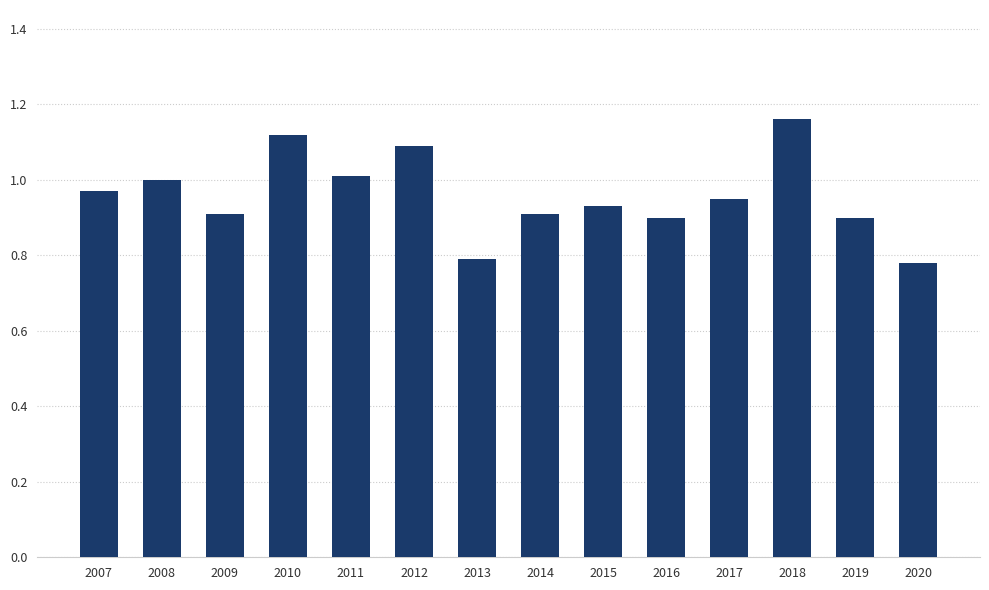

At which category does the chart reach its peak across all series?

2018